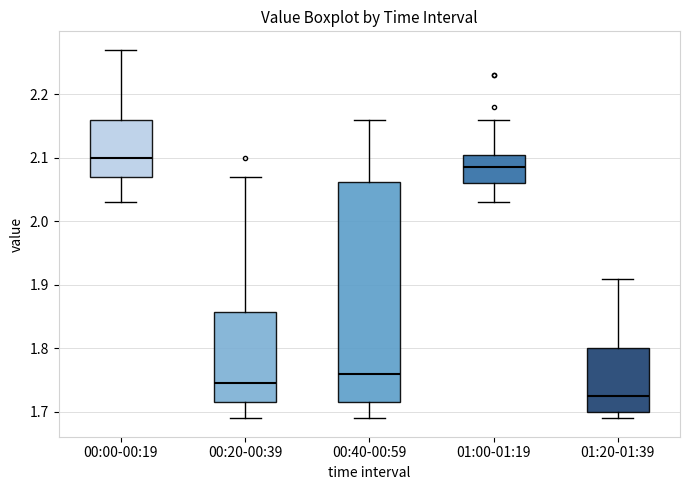

Reading left to right, read every box against the y-axis: the position of its median line, the range the box covers, and the ends of its whiskers. The values are not printed on the chart, so give them approximately, as read against the axis.

00:00-00:19: median 2.10, box 2.07 to 2.16, whiskers 2.03 to 2.27
00:20-00:39: median 1.75, box 1.72 to 1.86, whiskers 1.69 to 2.07
00:40-00:59: median 1.76, box 1.72 to 2.06, whiskers 1.69 to 2.16
01:00-01:19: median 2.09, box 2.06 to 2.11, whiskers 2.03 to 2.16
01:20-01:39: median 1.73, box 1.70 to 1.80, whiskers 1.69 to 1.91